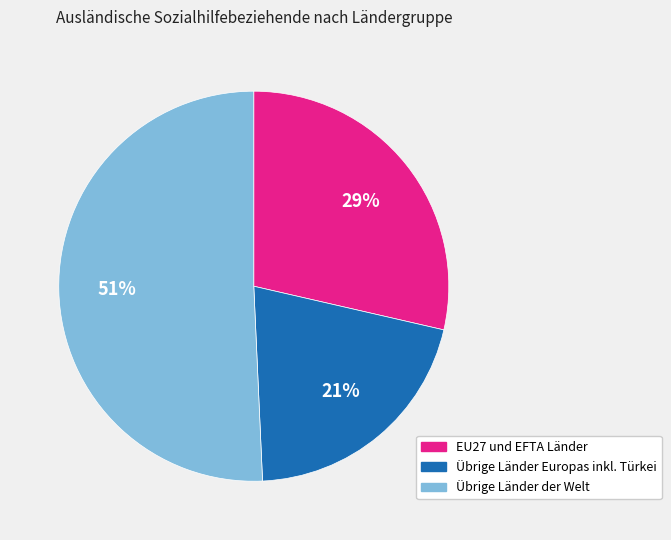

How many segments does this pie chart have?

3